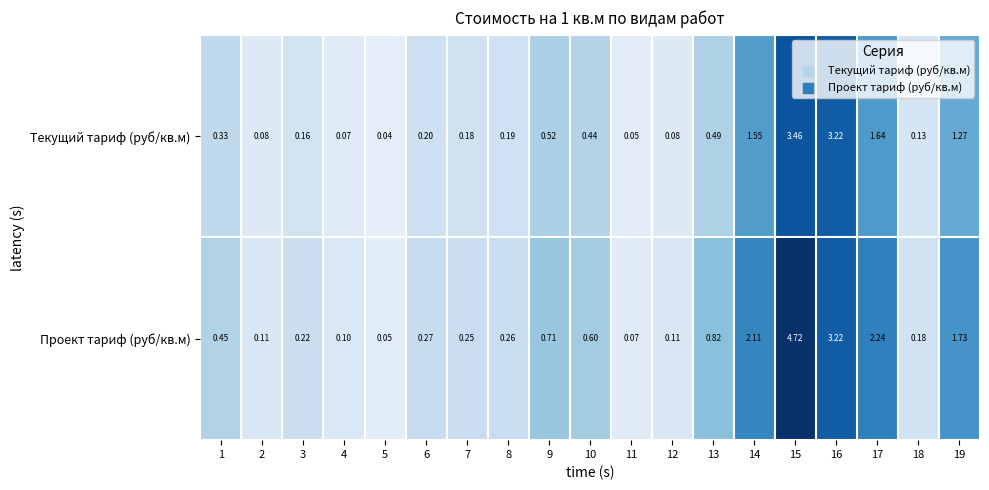

Is the value of Текущий тариф (руб/кв.м) at 2 greater than the value of Проект тариф (руб/кв.м) at 9?

No